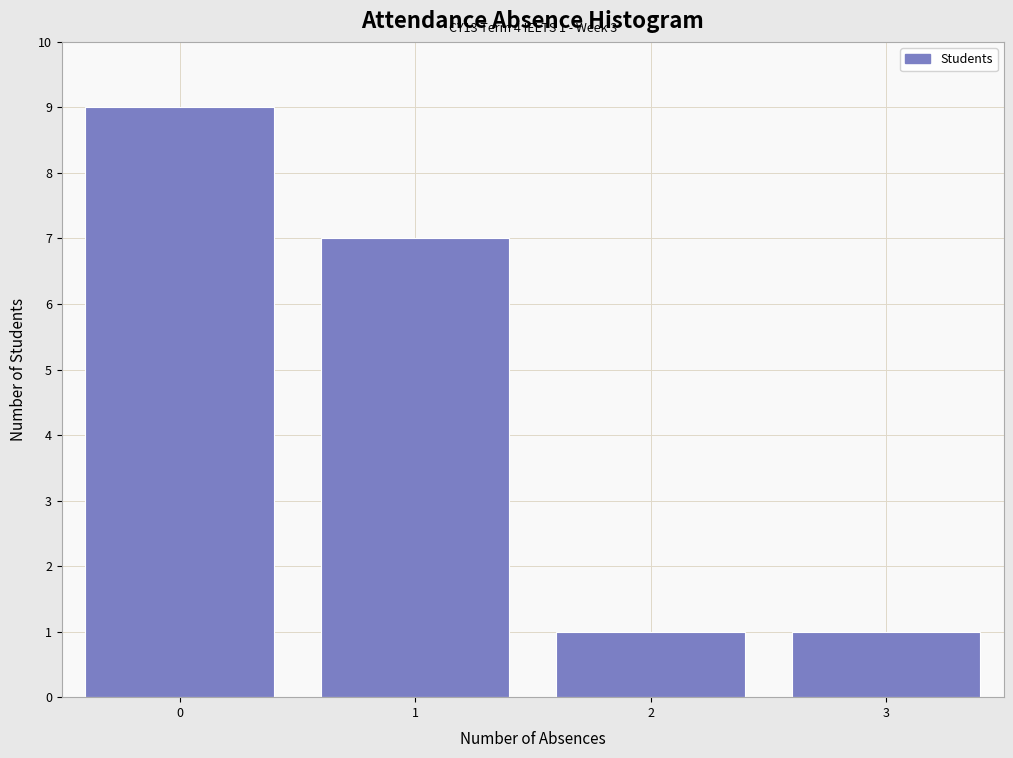

Reading left to right, list all the values displayed in this chart.

0=9	1=7	2=1	3=1